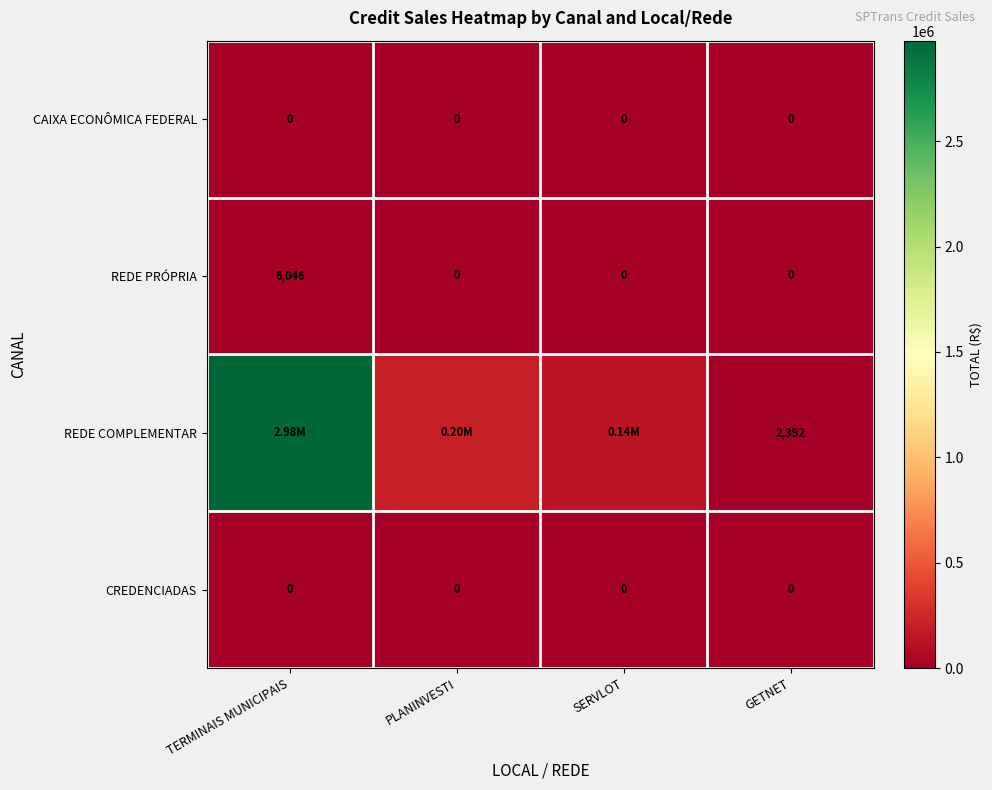

Which category has the highest value in the REDE PRÓPRIA series?

TERMINAIS MUNICIPAIS